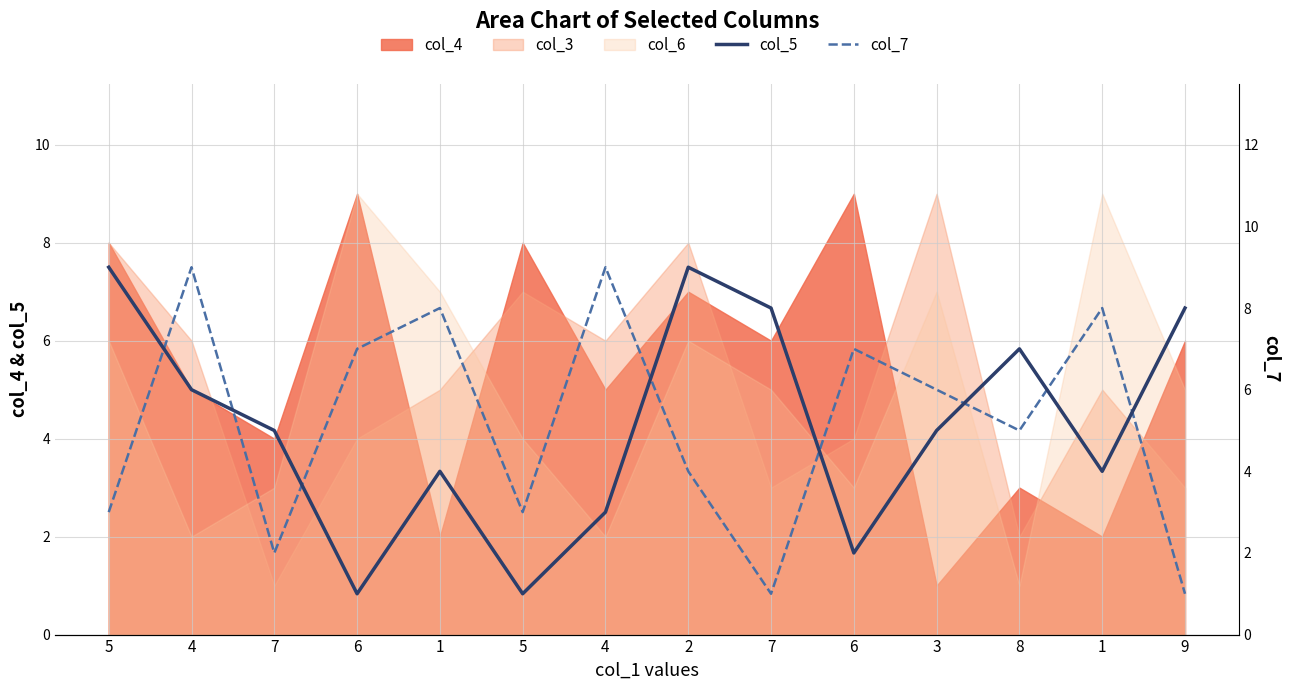

How many intersections are there between col_7 and col_5?

8